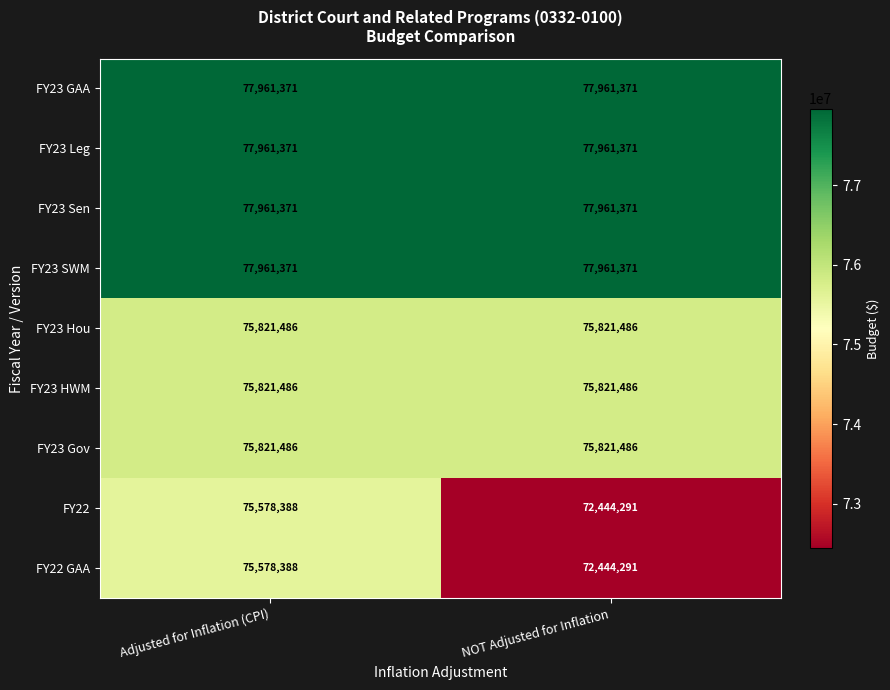

The FY23 Gov series shows 75821486 at Adjusted for Inflation (CPI). True or false?

True